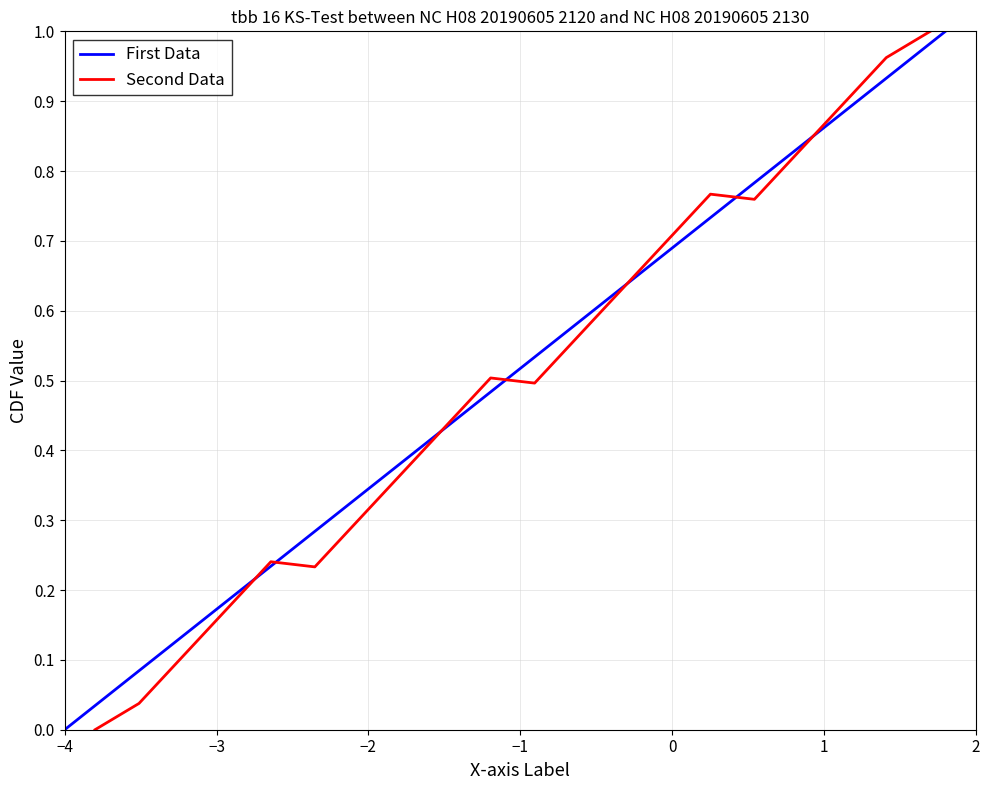

The value of First Data at 1 is 0.4. True or false?

False